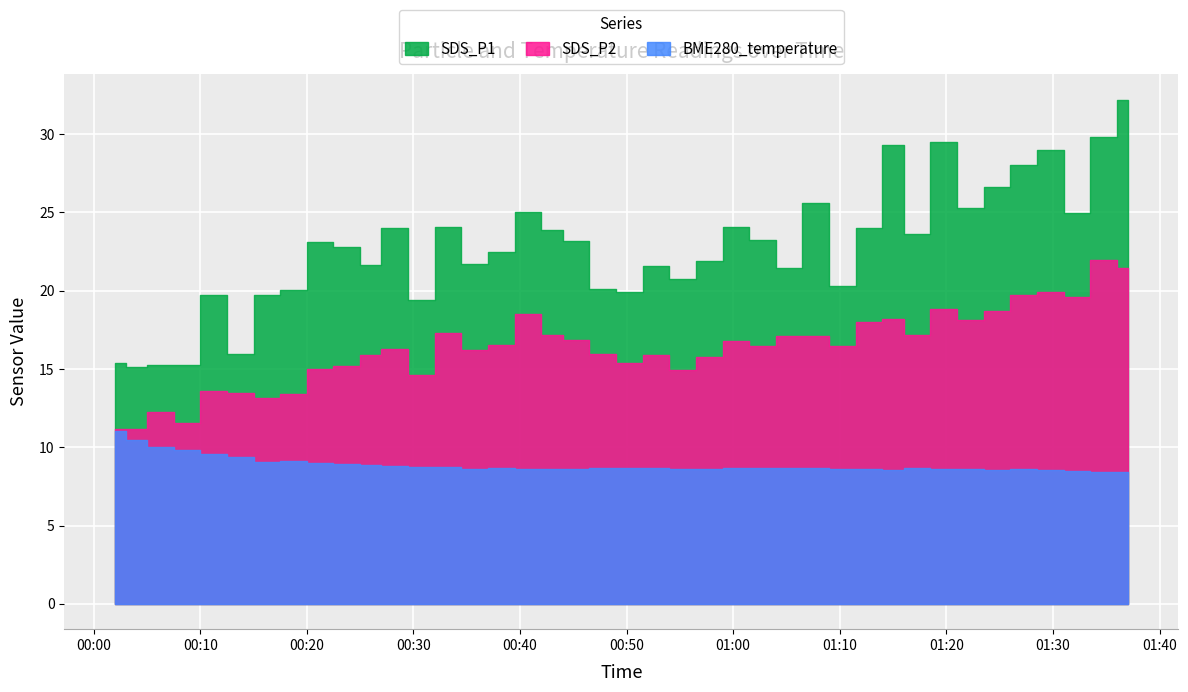

How many series are shown in this chart?

3